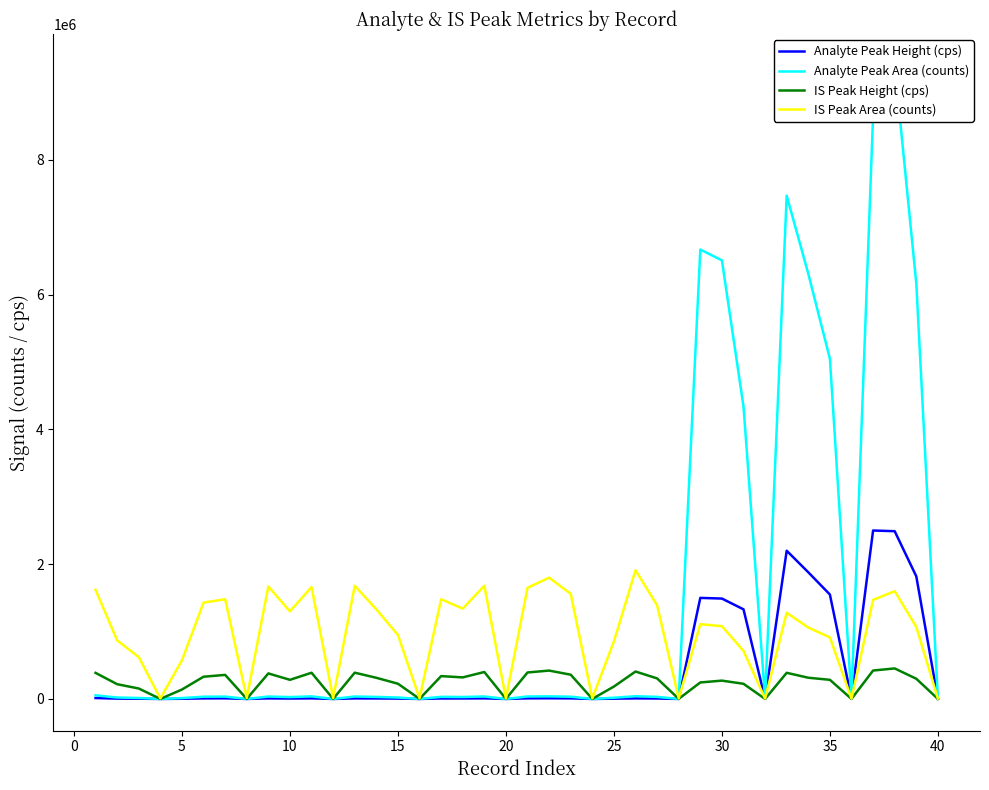

What is the sum of all Analyte Peak Height (cps) values?

16926243